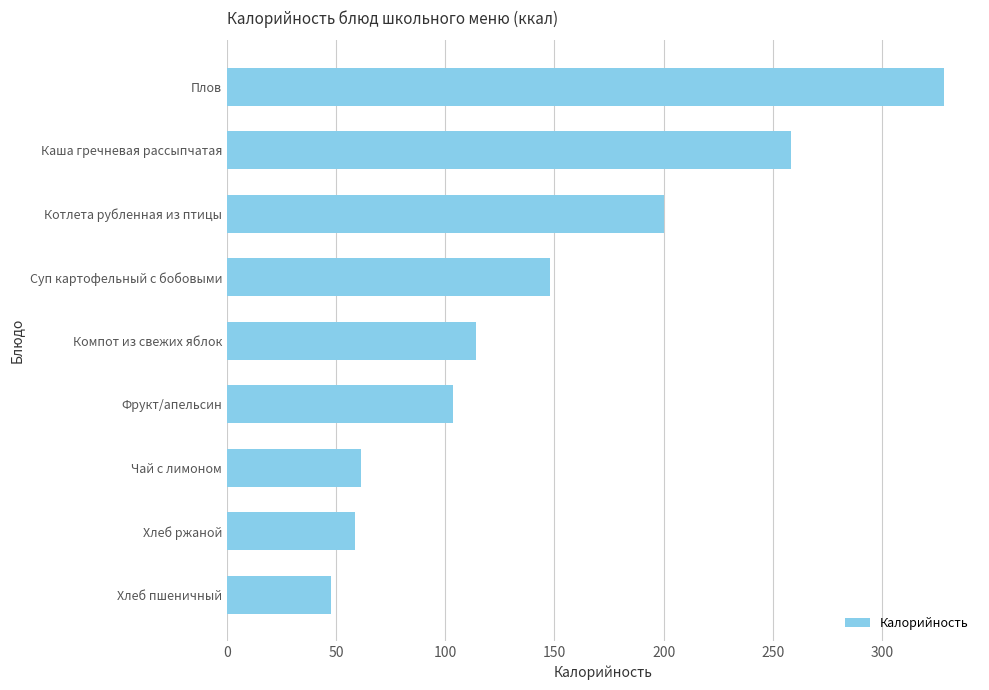

Between Суп картофельный с бобовыми and Компот из свежих яблок, which is larger?

Суп картофельный с бобовыми